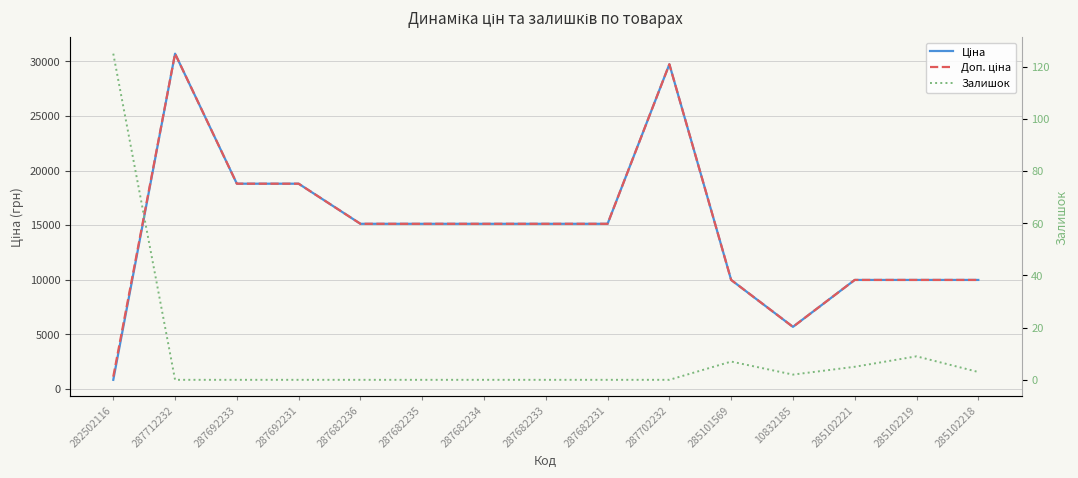

Which has a higher value, 285102221 or 287692231?

287692231